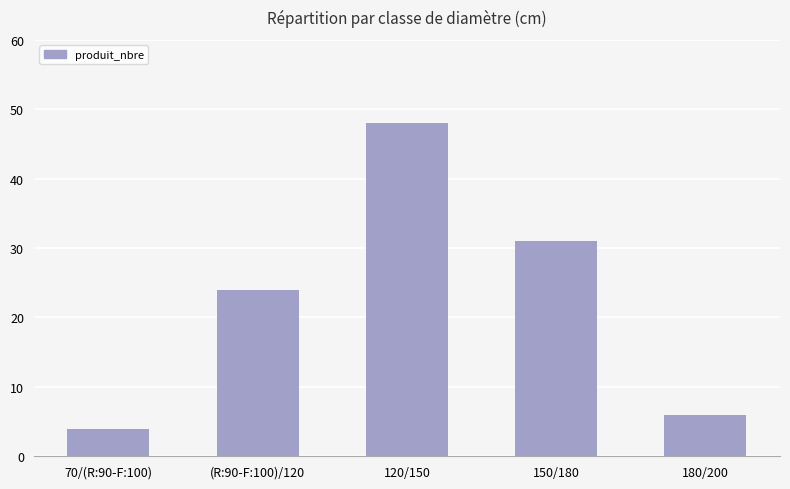

The value at (R:90-F:100)/120 is 24. True or false?

True